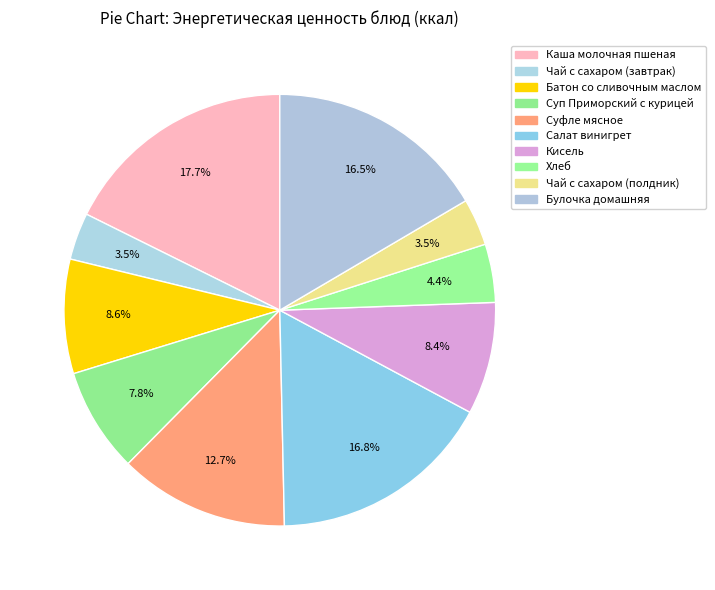

Is there any slice that represents more than half of the pie?

No